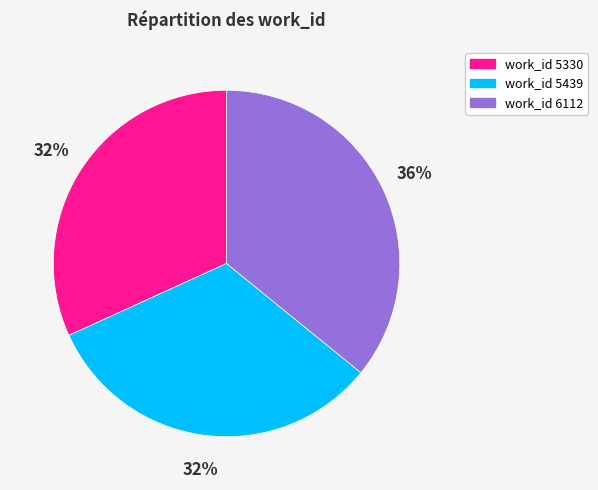

How many segments does this pie chart have?

3